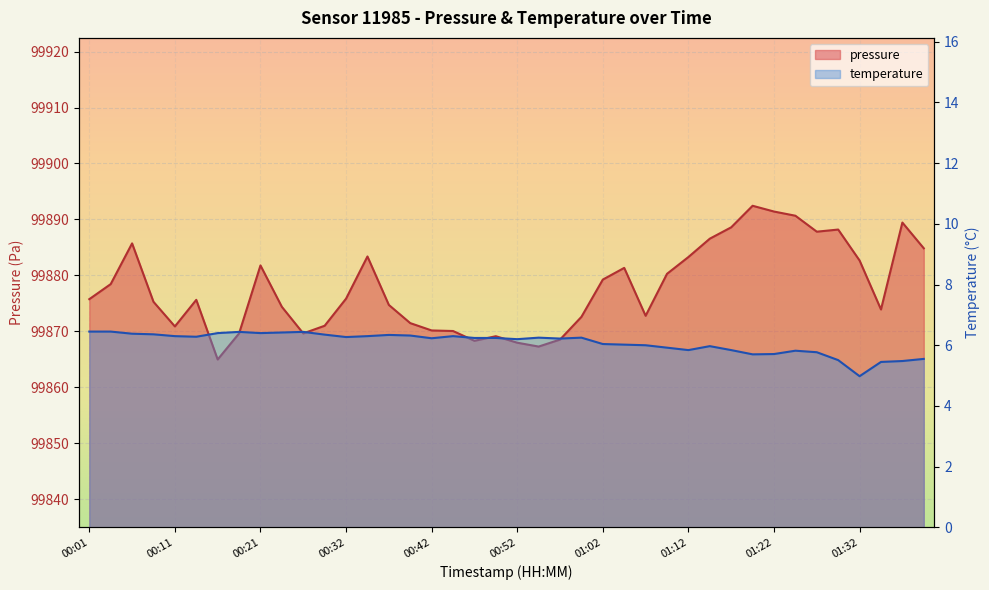

At 01:14, list the series in order from smallest to largest.

temperature, pressure